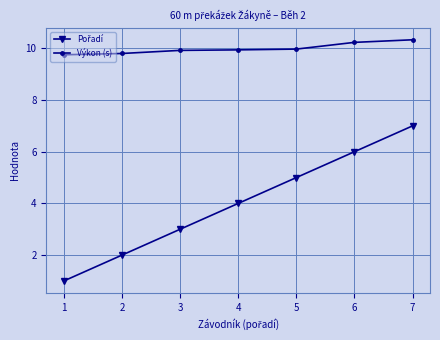

What is the sum of all Výkon (s) values?

69.9